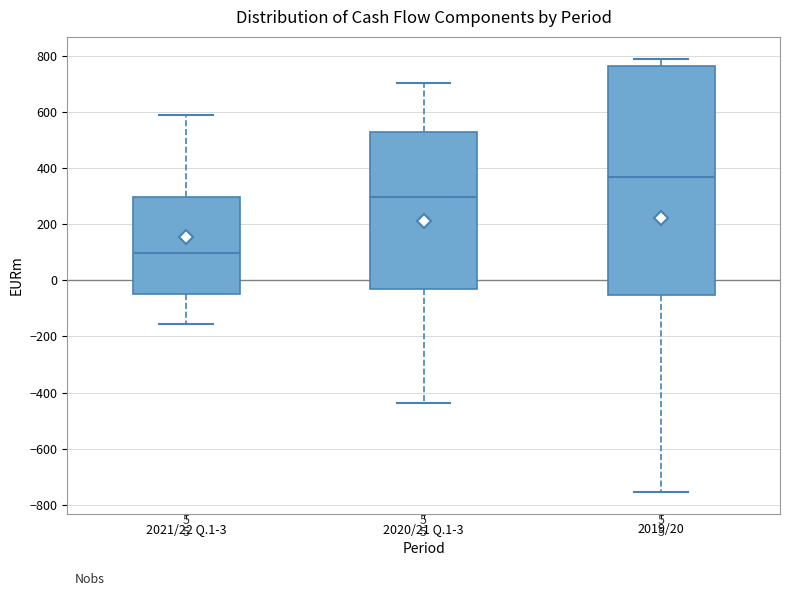

Which box's median line is the lowest?

2021/22 Q.1-3